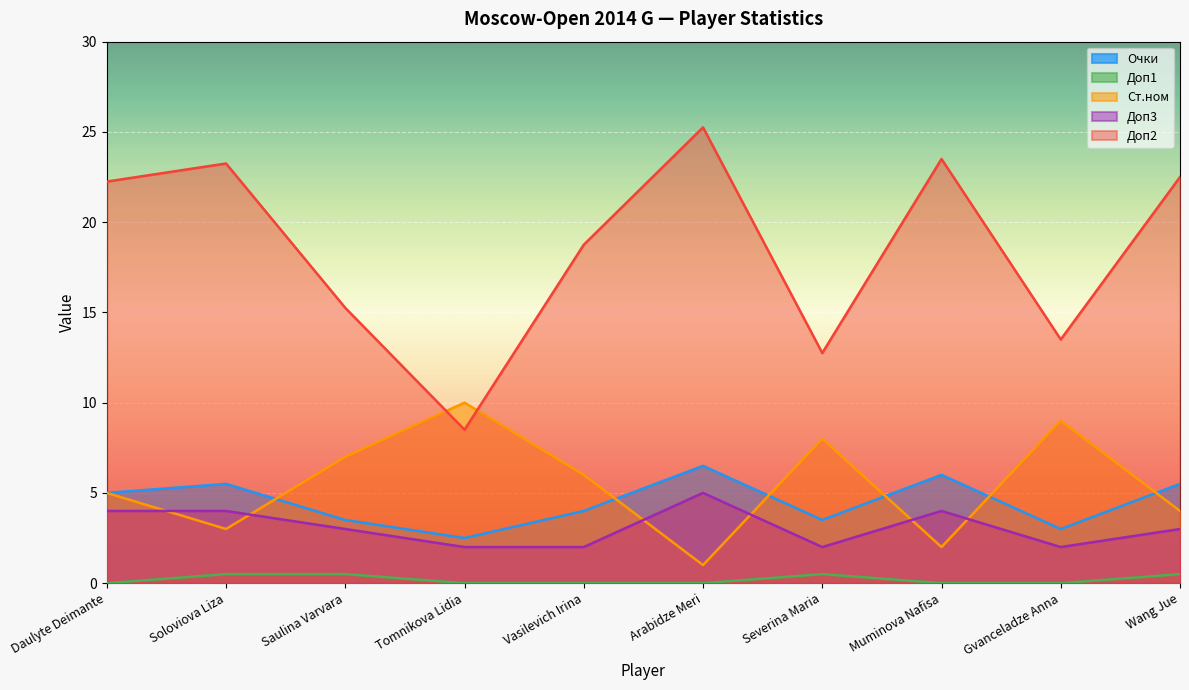

What is the average value of the Ст.ном series?

5.5